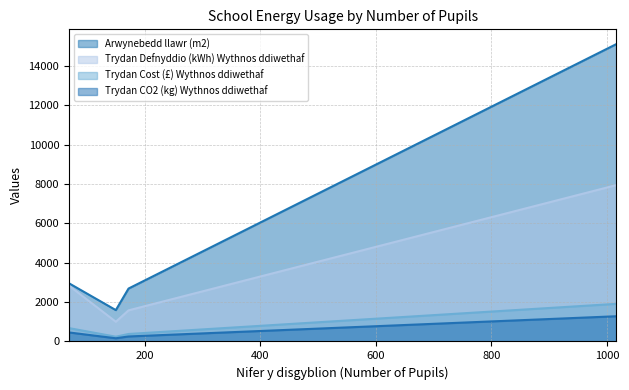

List the series in order of their peak value, highest first.

Arwynebedd llawr (m2), Trydan Defnyddio (kWh) Wythnos ddiwethaf, Trydan Cost (£) Wythnos ddiwethaf, Trydan CO2 (kg) Wythnos ddiwethaf